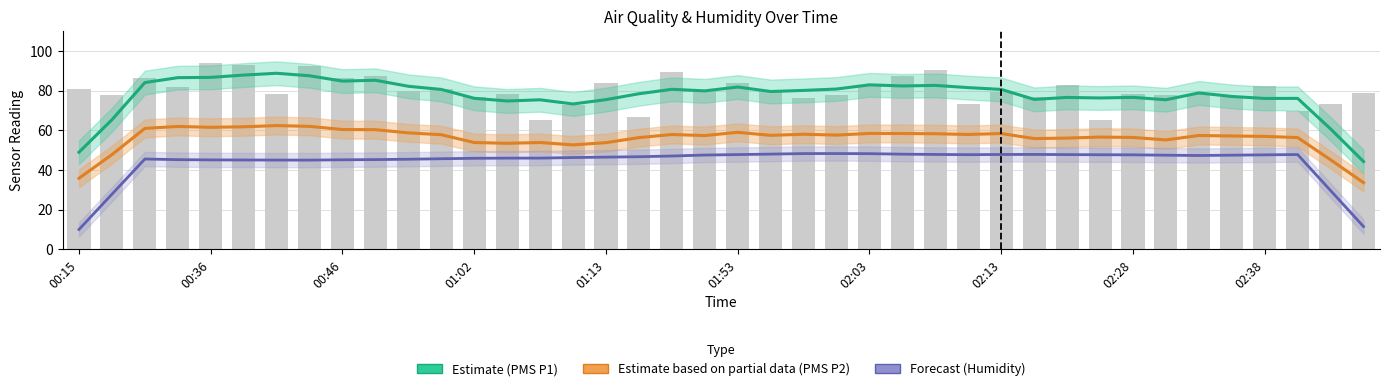

At how many categories does at least one series exceed 42?

40